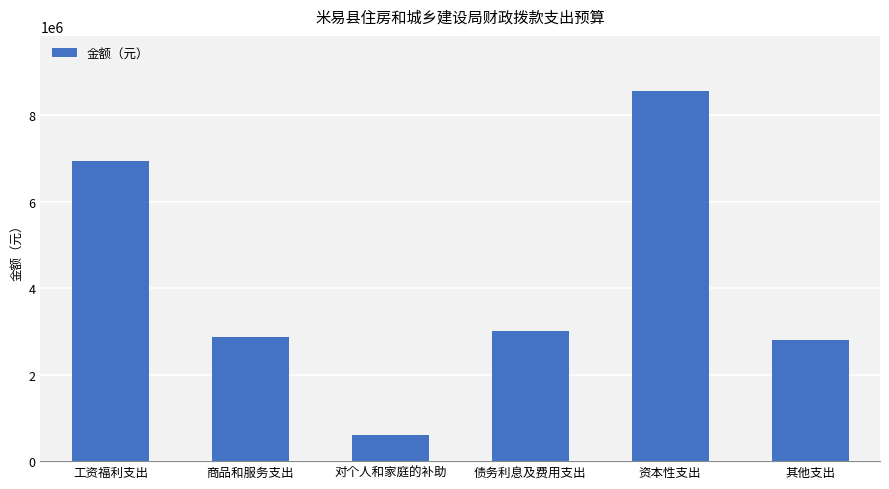

The chart shows a value of 606726.0 at 对个人和家庭的补助. True or false?

True